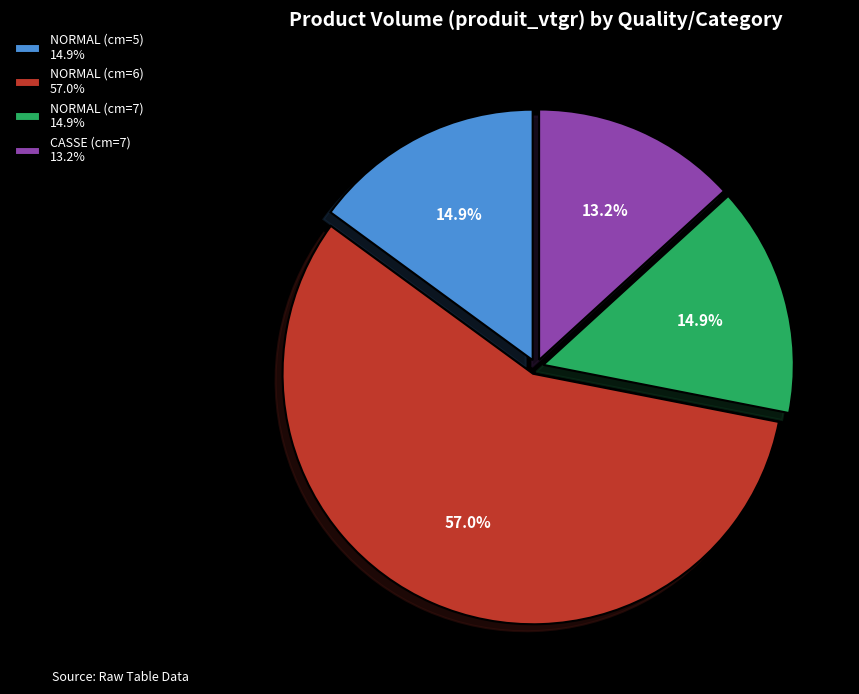

How many slices are in this pie chart?

4